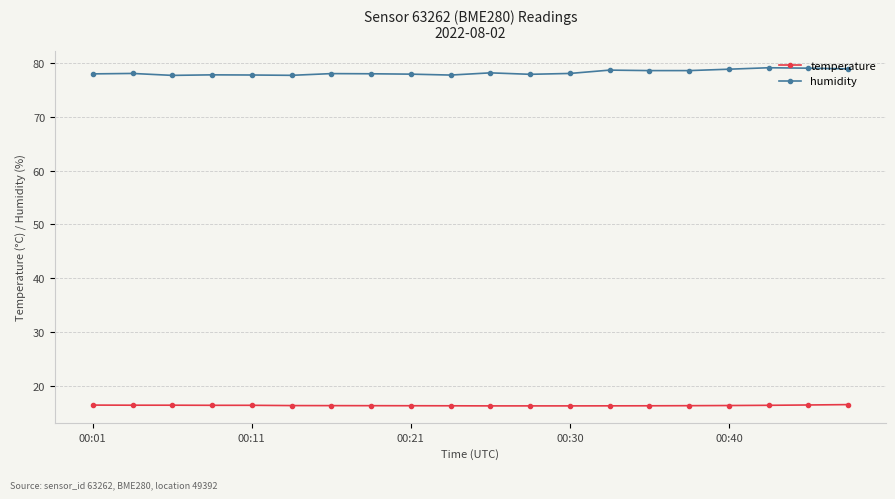

Count the number of data series in this chart.

2